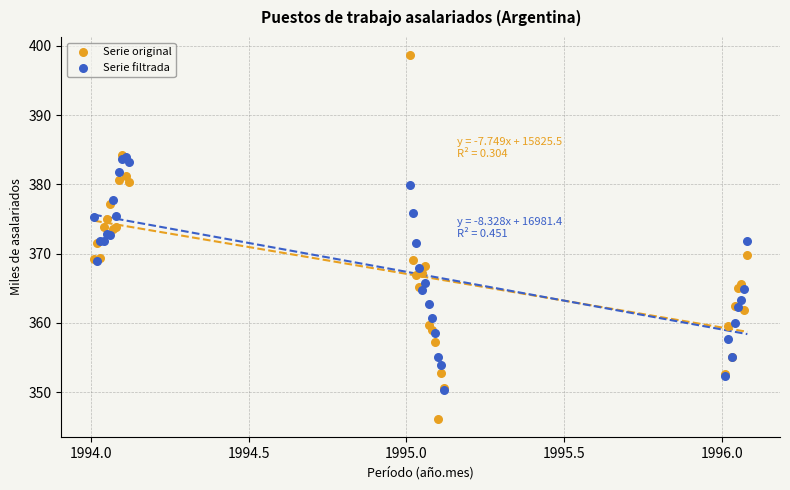

What are all the series names shown in the legend?

Serie original, Serie filtrada